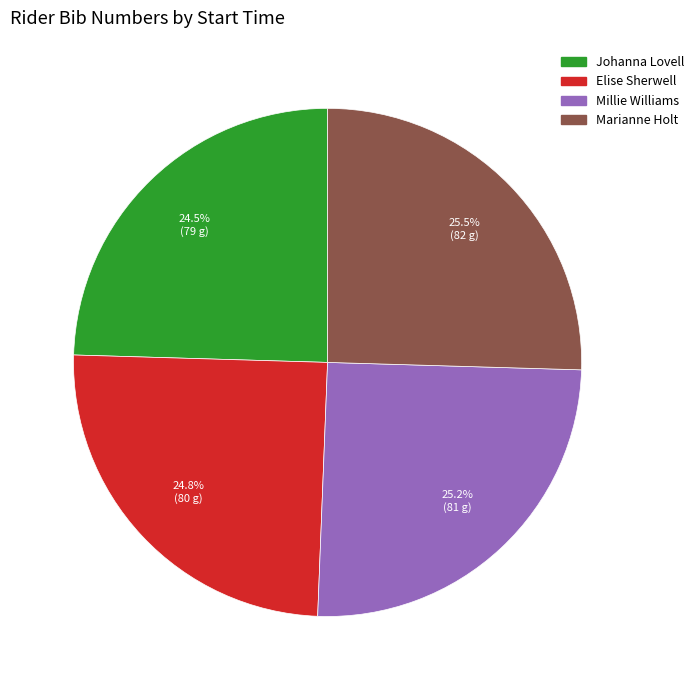

Approximately how many times larger is the value at Johanna Lovell compared to Marianne Holt?

1.0